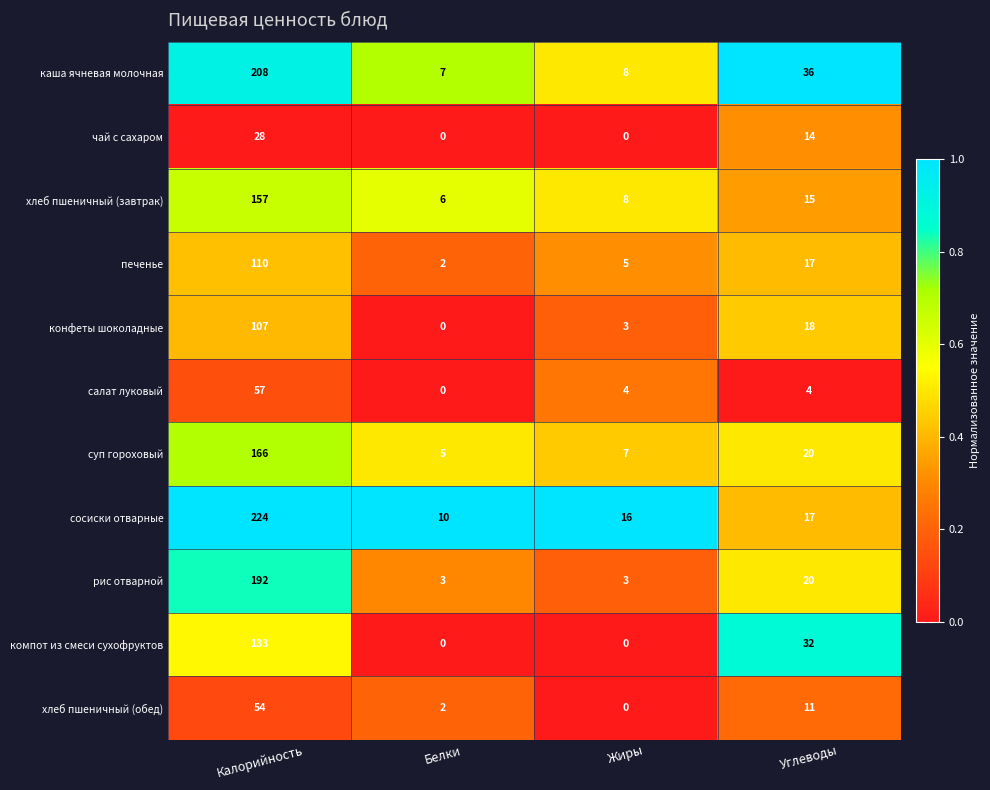

What is the difference between the maximum and second lowest values in the компот из смеси сухофруктов series?

133